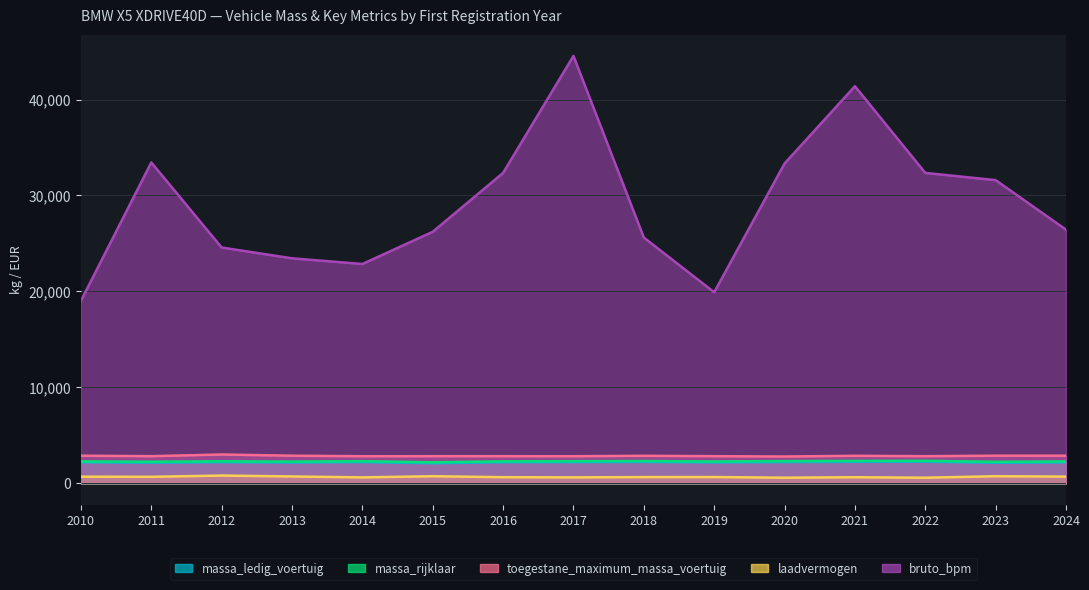

Which series has the widest spread of values?

bruto_bpm